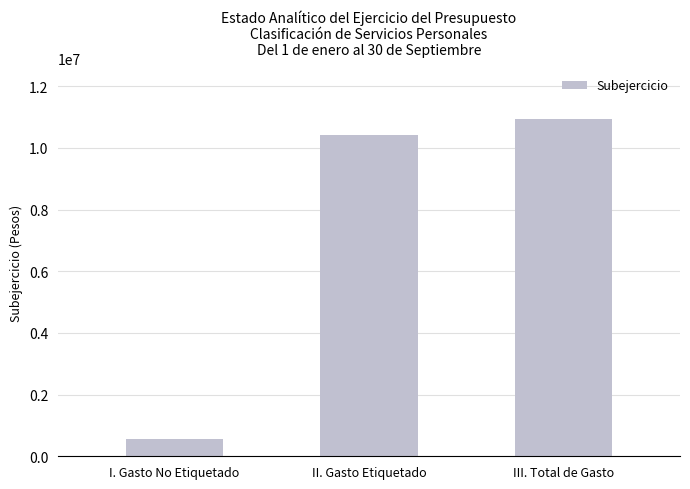

The value at I. Gasto No Etiquetado is 544599.6. True or false?

True